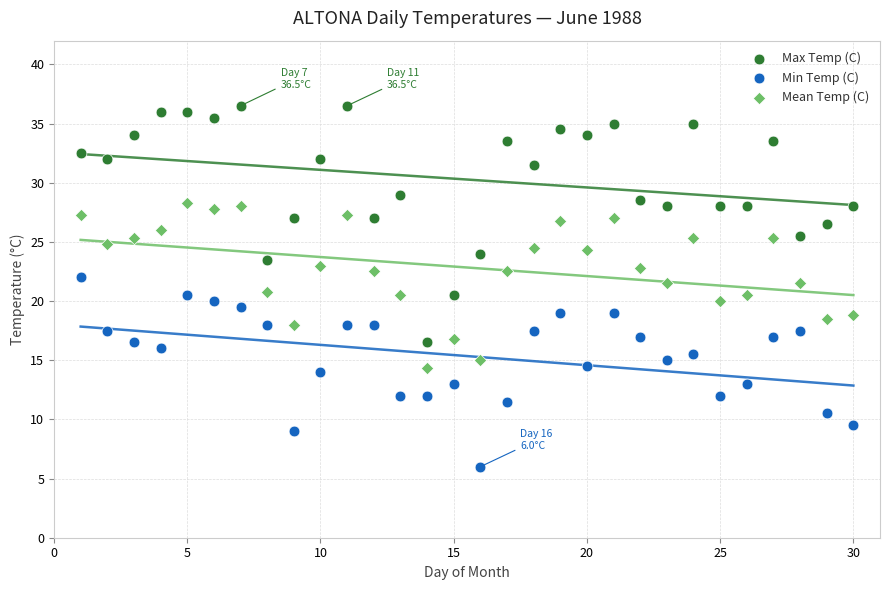

Across all data points, what is the range of Y values (max minus min)?

30.5